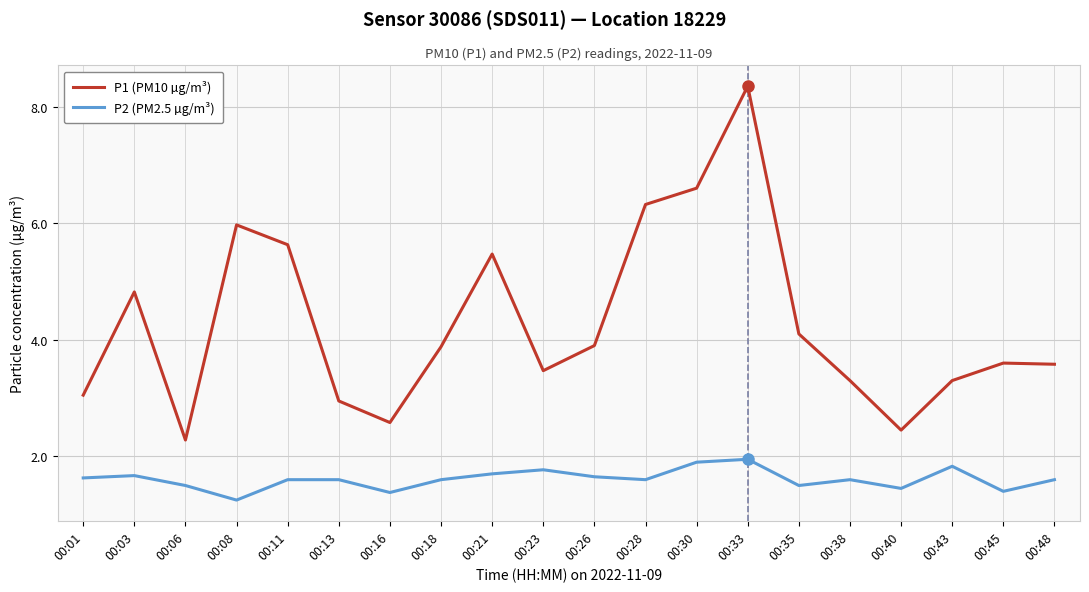

Where is the first local minimum for P2 (PM2.5 µg/m³)?

00:08